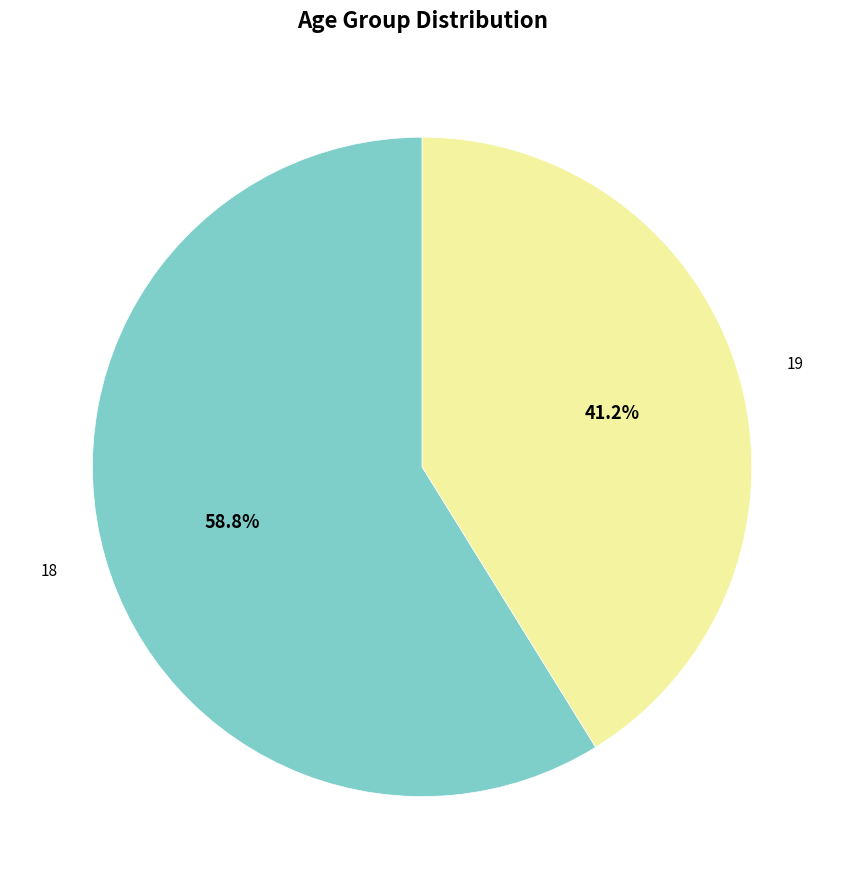

To the nearest percent, what is the difference between the largest and smallest slice percentages?

18%